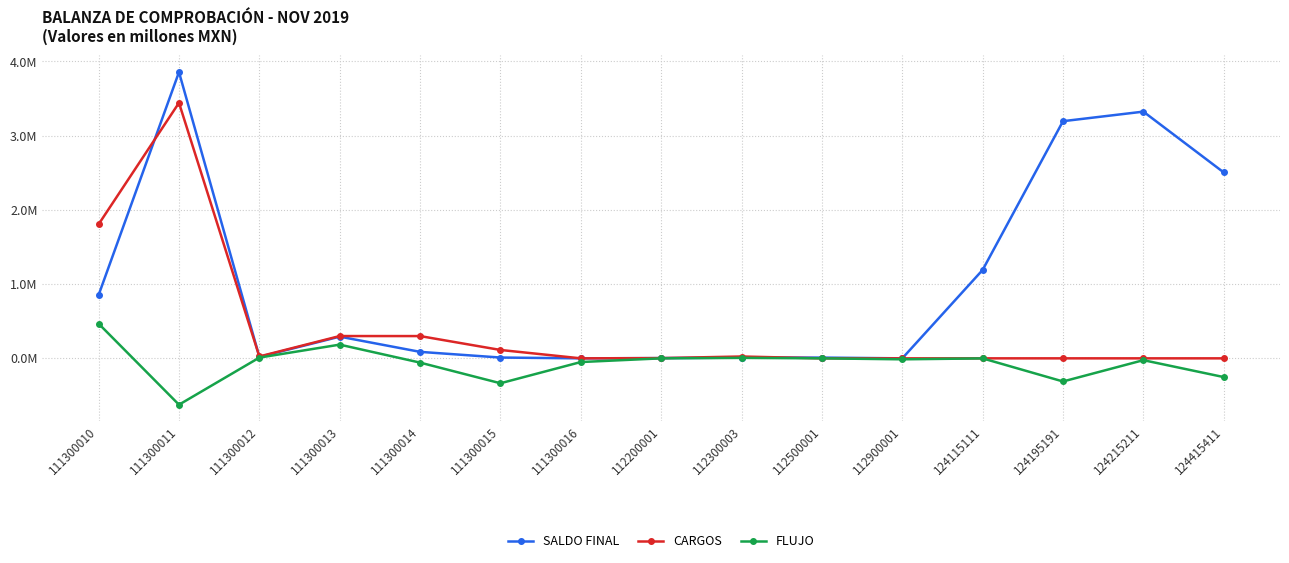

The value of FLUJO at 111300011 is -0.6. True or false?

True